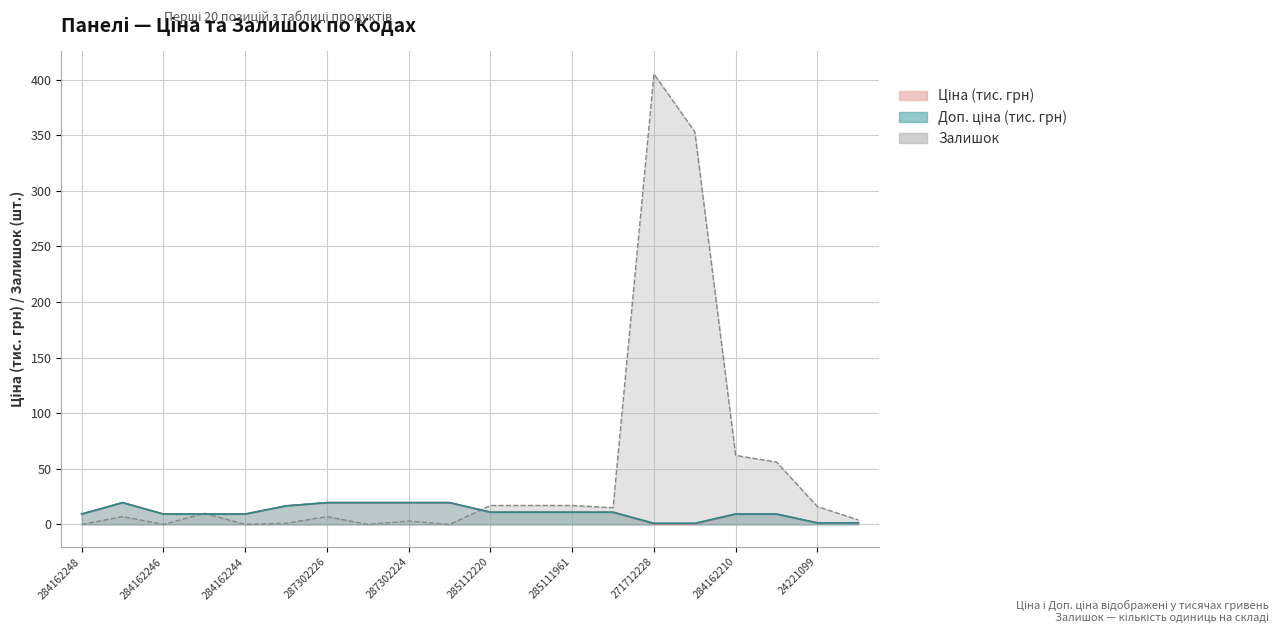

True or false: Залишок has more than 0 interior local peaks.

True